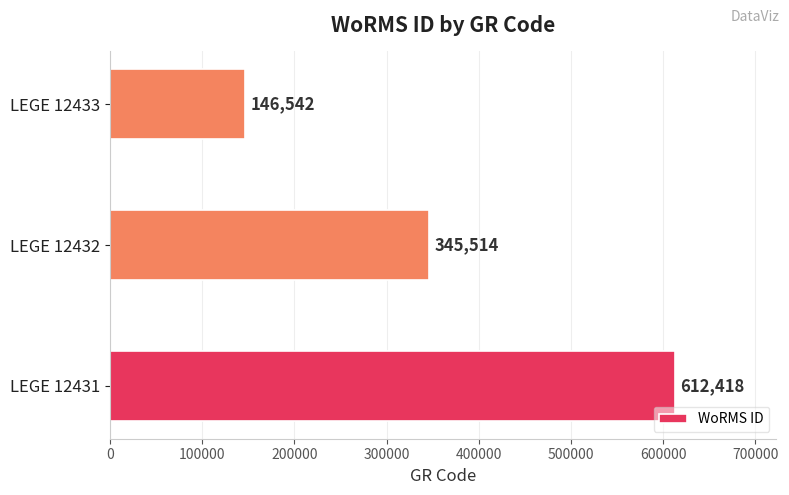

What is the sum of all values?

1104474